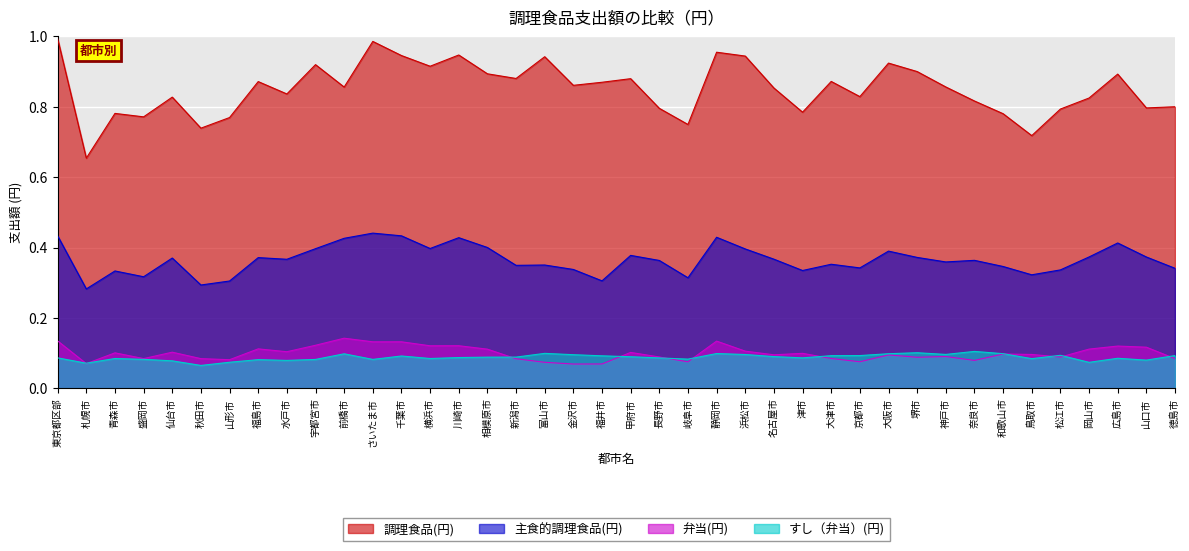

The すし（弁当）(円) series shows 0.1 at 浜松市. True or false?

True